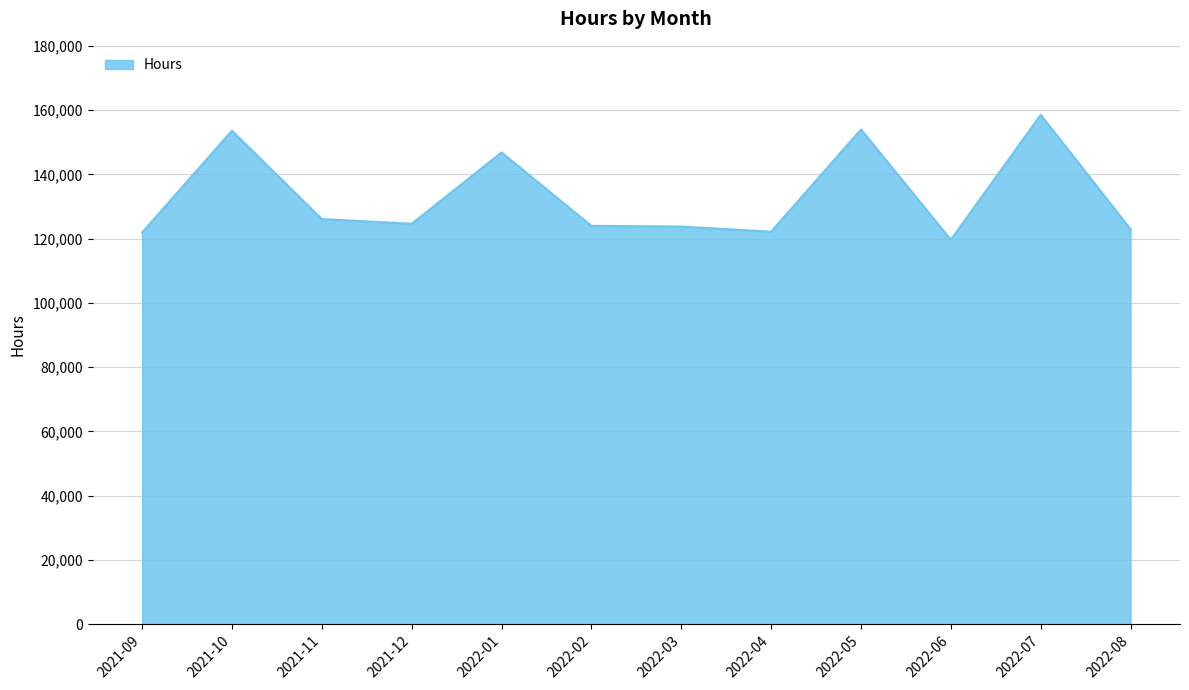

What is the difference between the values at 2022-03 and 2022-04?

1614.5